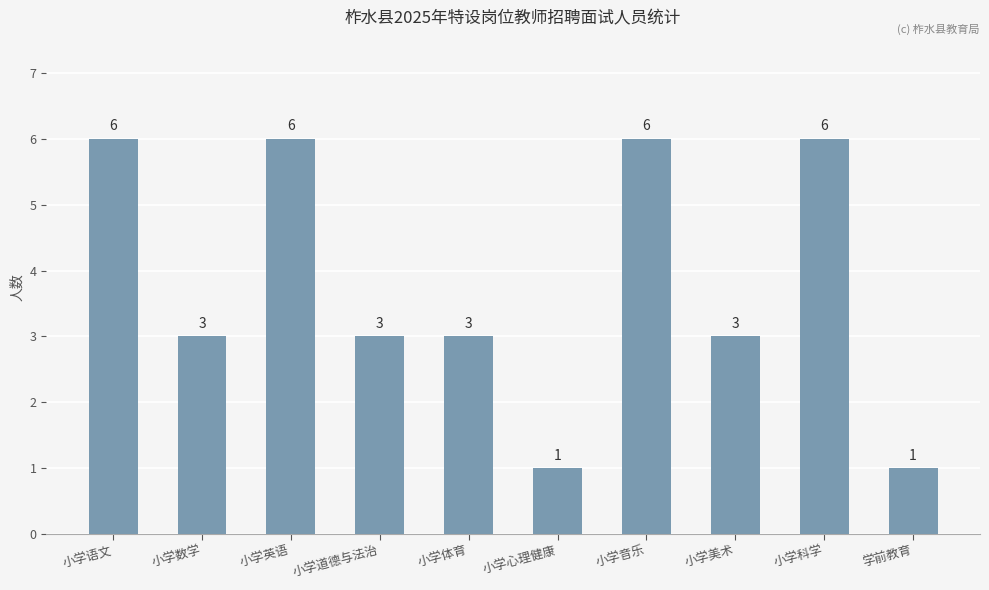

Where does the data first go above 3?

小学语文